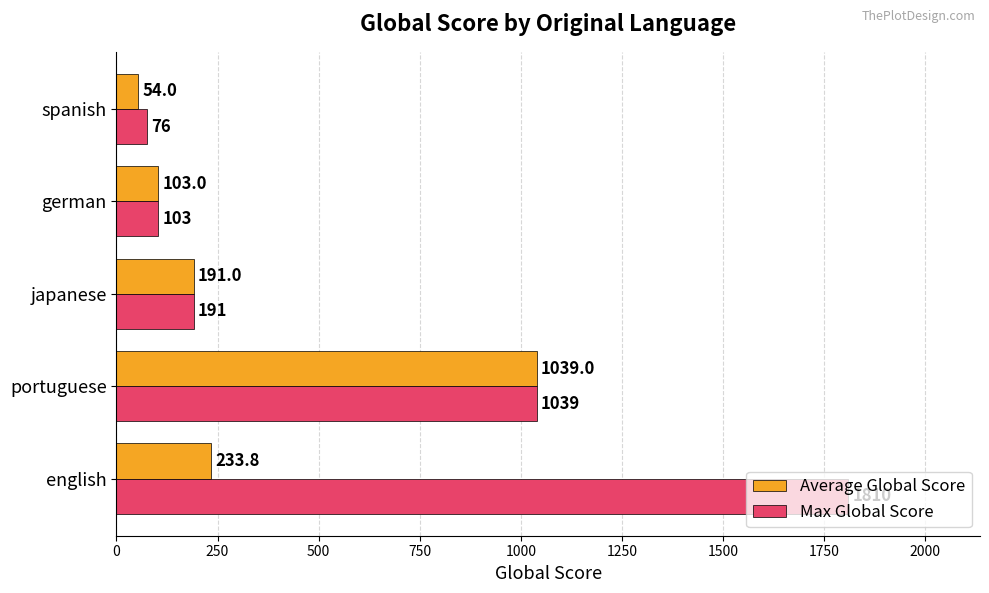

What is the approximate value of Max Global Score at german?

103.0